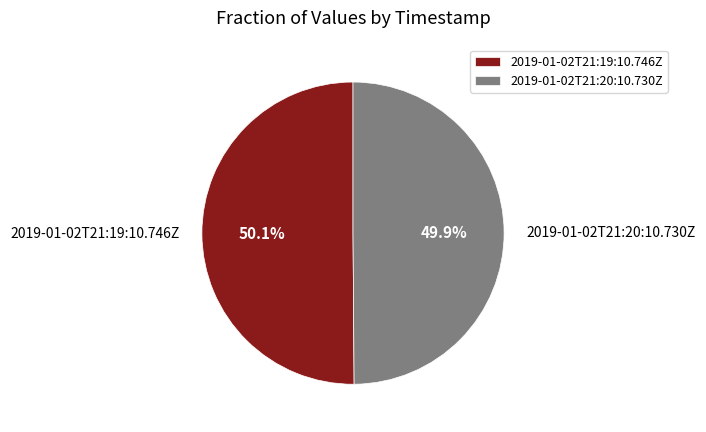

What percentage is NOT represented by 2019-01-02T21:19:10.746Z?

49.9%